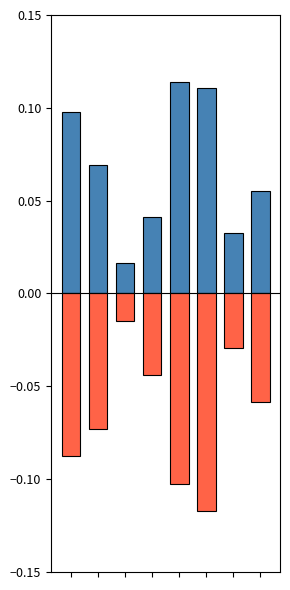

Is it true that Ідентифікатор (positive) equals 0.0 at 0?

False